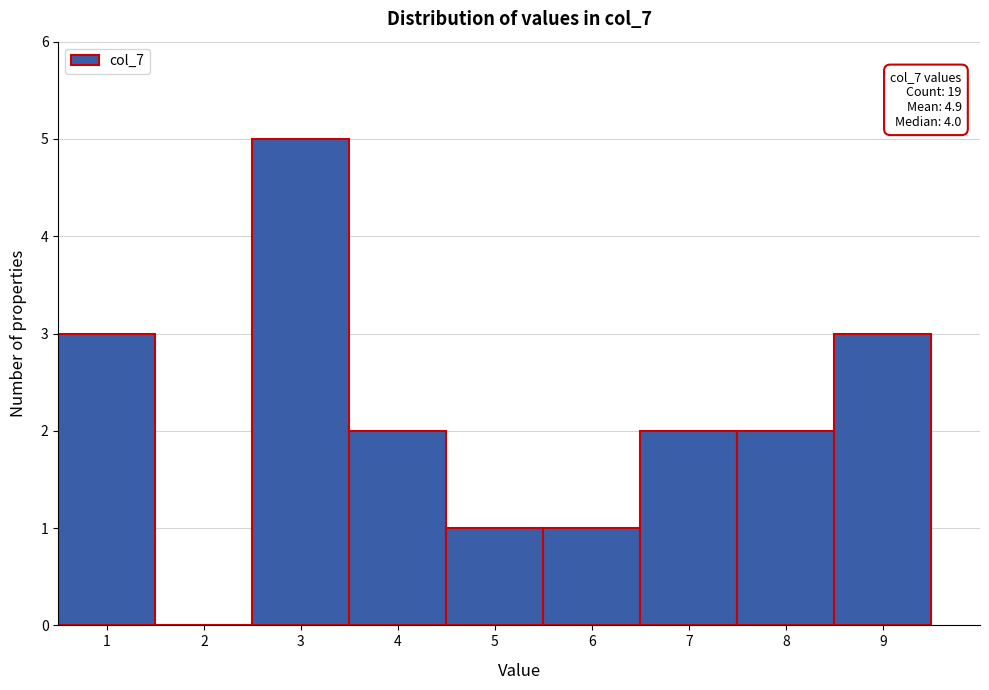

Which range on the x-axis has the tallest bar?

2.5 to 3.5